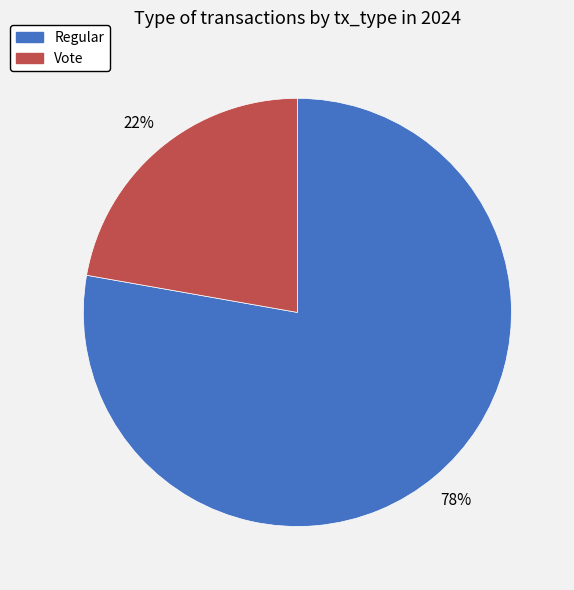

To the nearest percent, what is the difference between the largest and smallest slice percentages?

56%